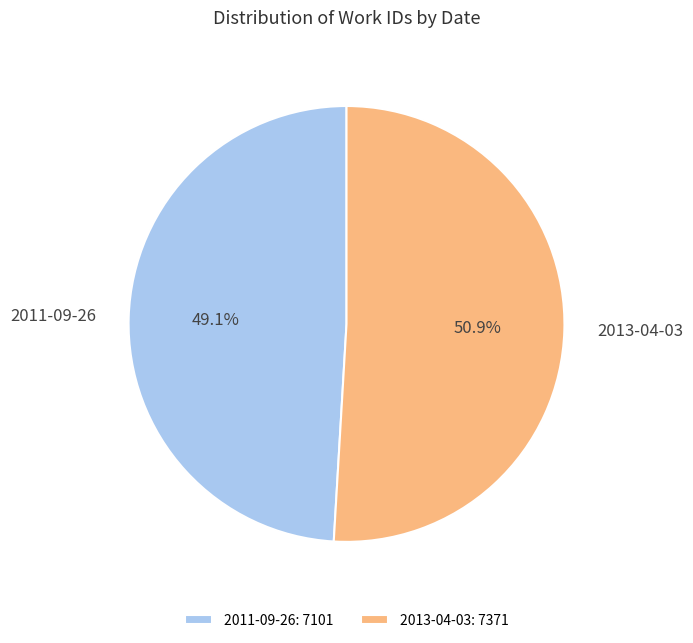

To the nearest percent, what portion does 2013-04-03 represent?

51%